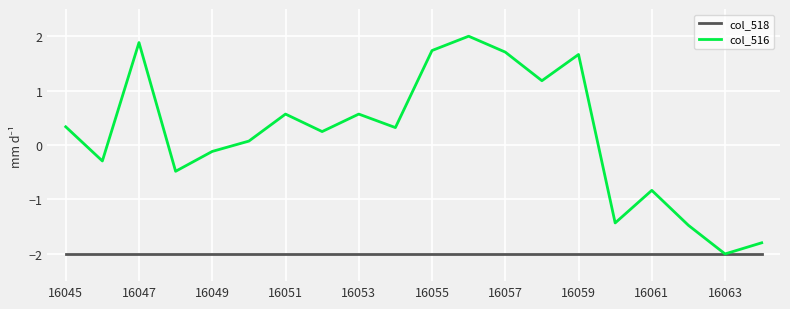

Rank the series by their maximum value, from highest to lowest.

col_516, col_518